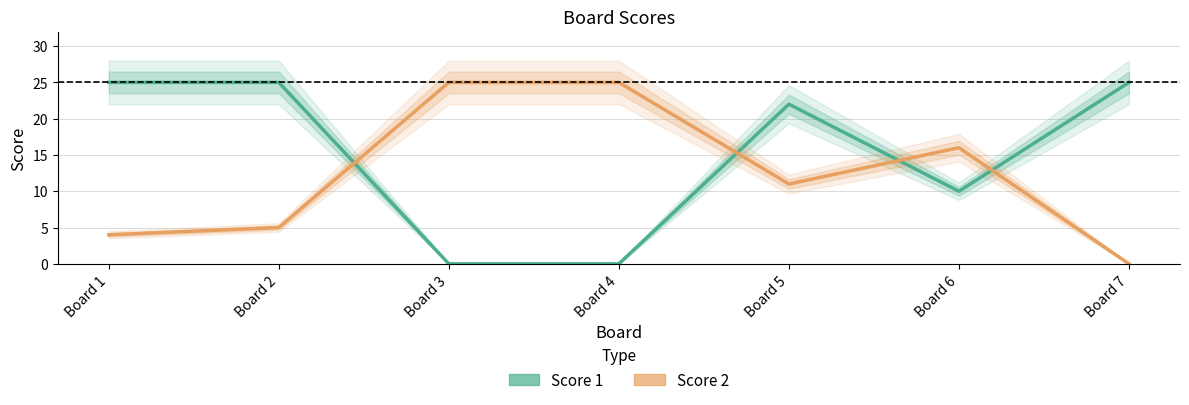

The value of Score 2 at Board 1 is 2. True or false?

False